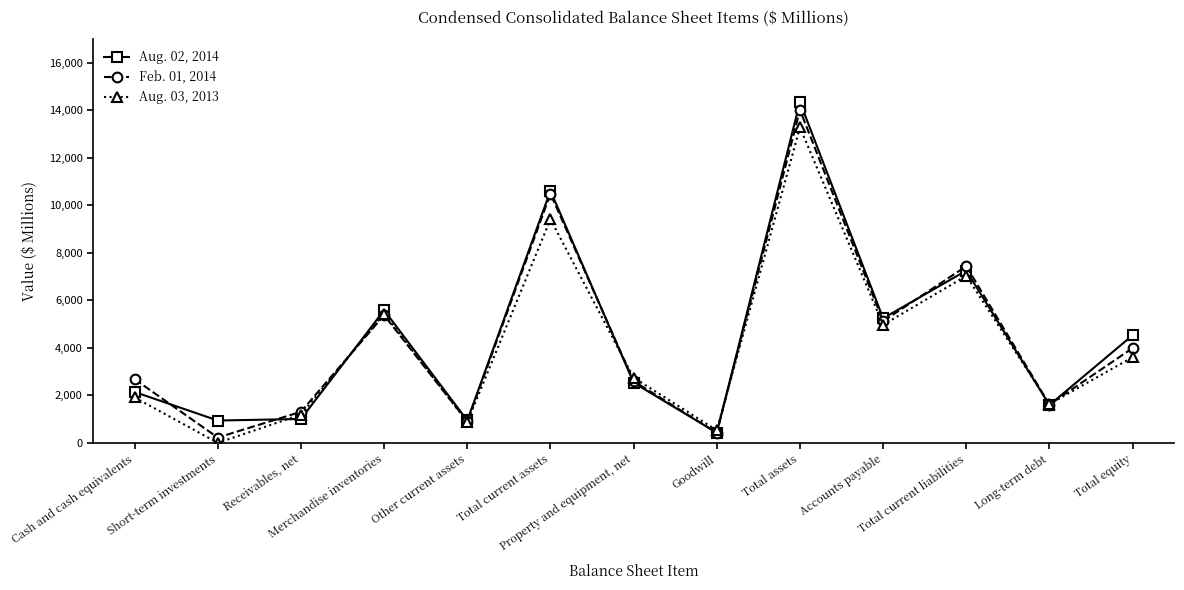

True or false: Feb. 01, 2014 has more than 2 points higher than both neighbors.

True